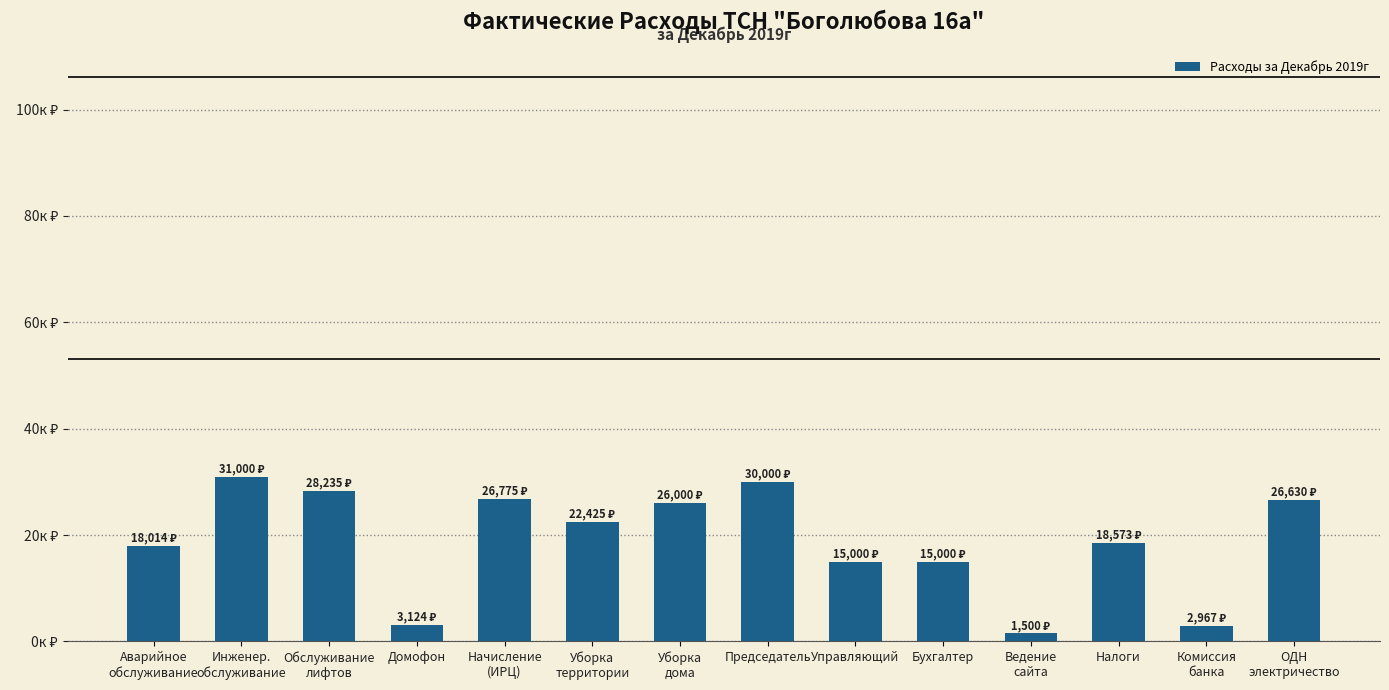

Does the chart contain any negative values?

No